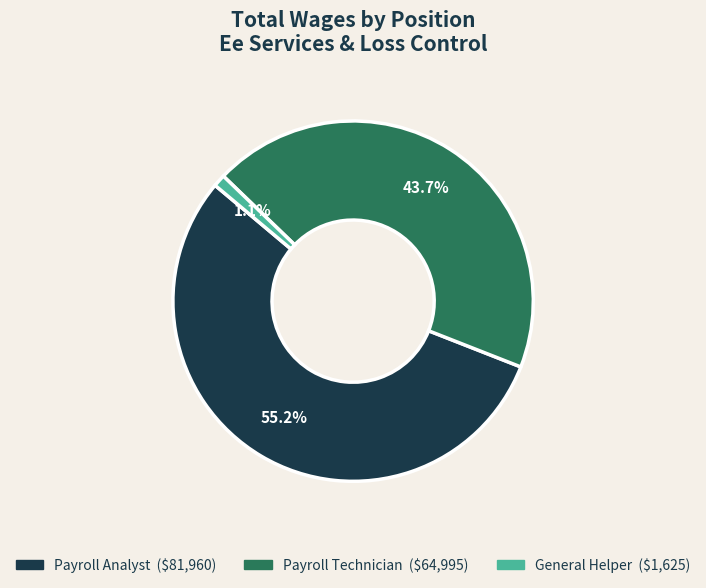

What percentage is the Payroll Technician slice, to the nearest percent?

44%